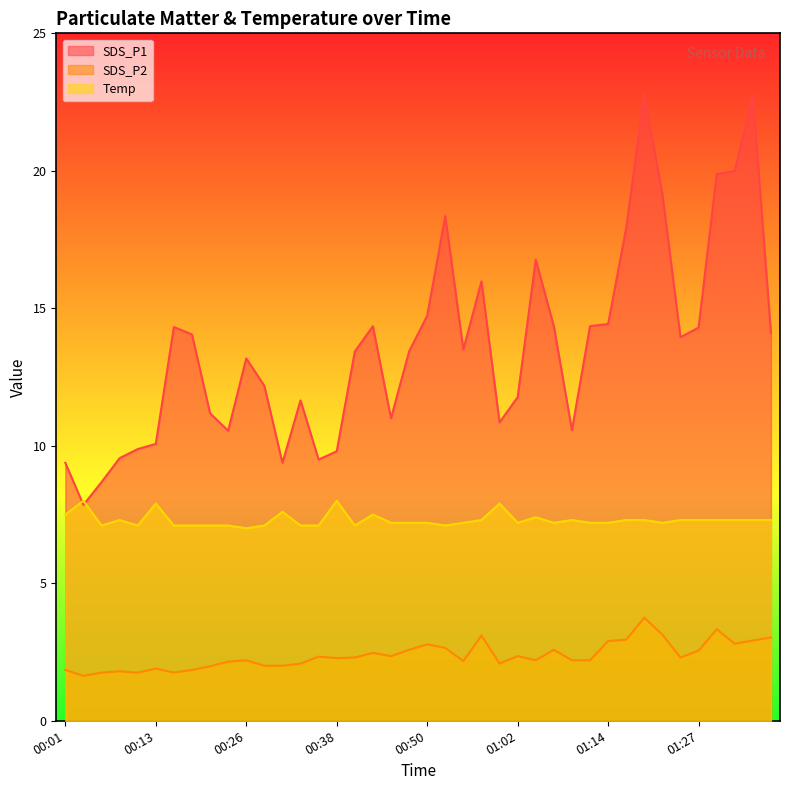

True or false: Temp has a value of 7.1 at 00:06.

True